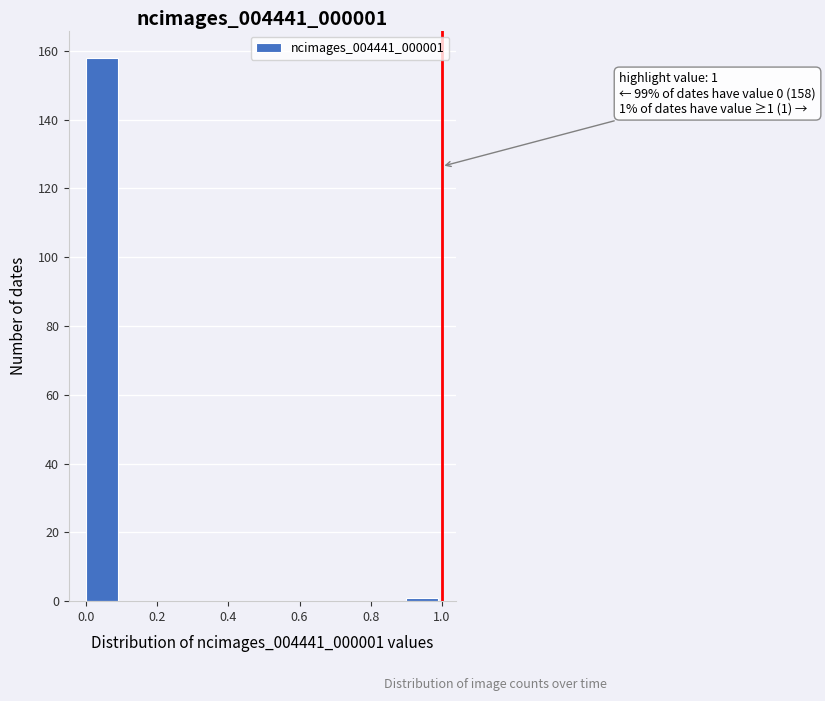

Over which range of the x-axis is the bar tallest?

0.0 to 0.1